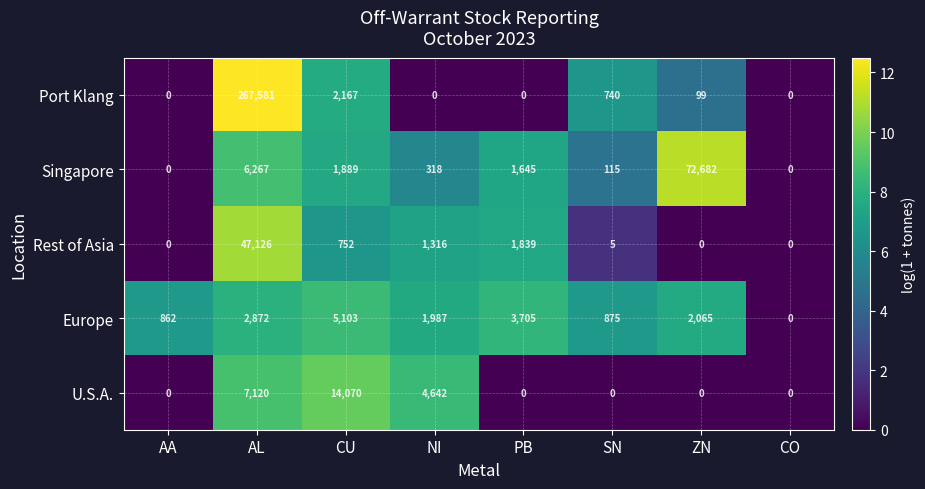

List the series in order of their peak value, highest first.

Port Klang, Singapore, Rest of Asia, U.S.A., Europe